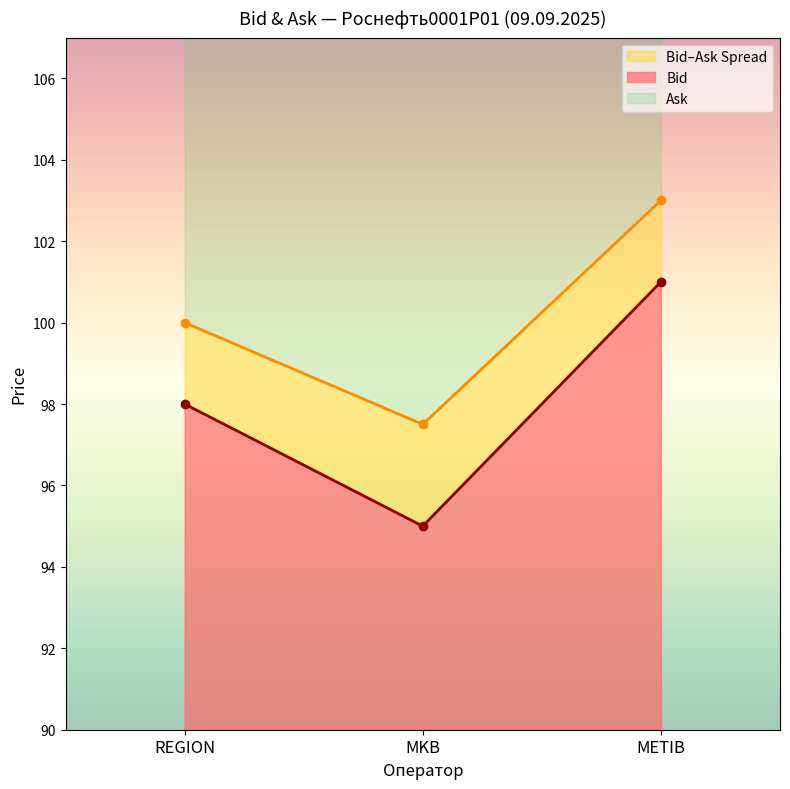

What is the sum of all Ask values?

300.5